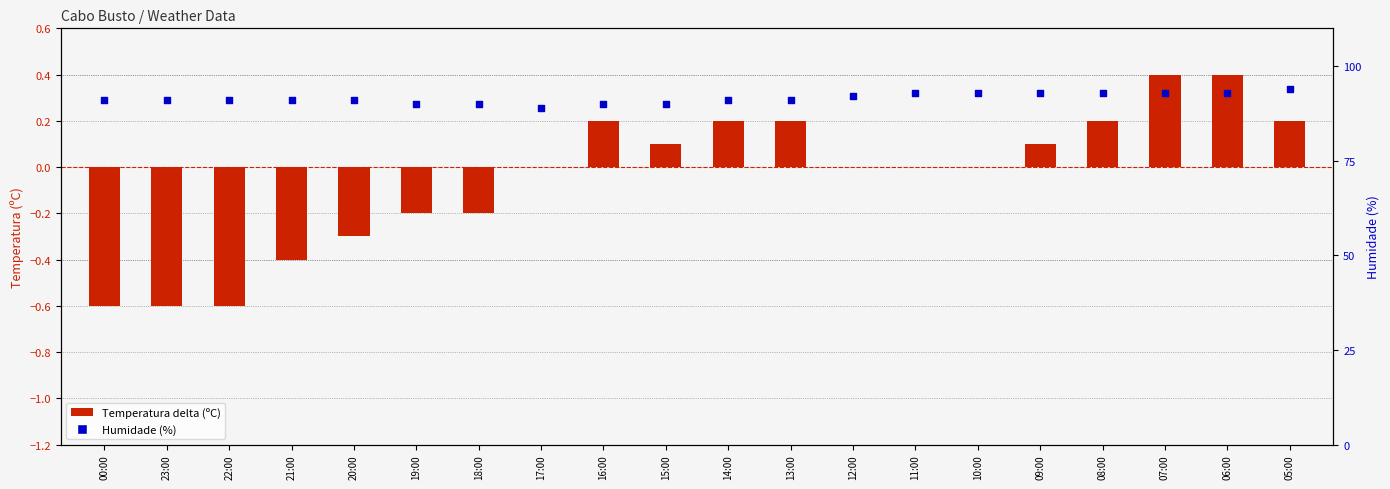

What is the total value across all series at 16:00?

90.2